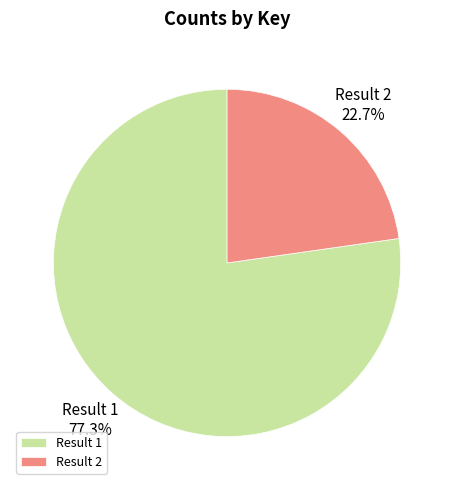

Count the number of slices in the pie.

2